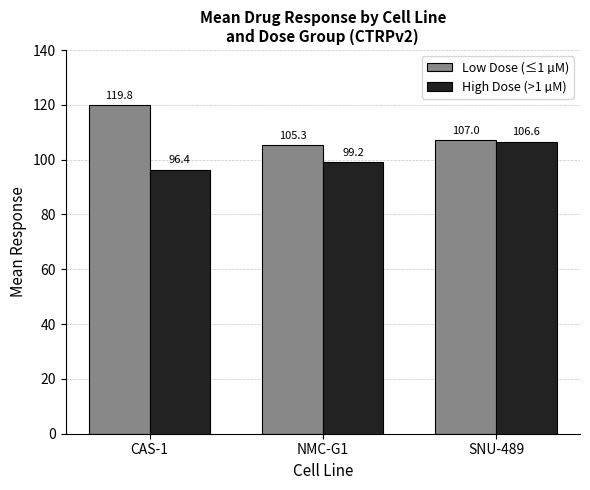

At which label is High Dose (>1 µM) closest to 101?

NMC-G1